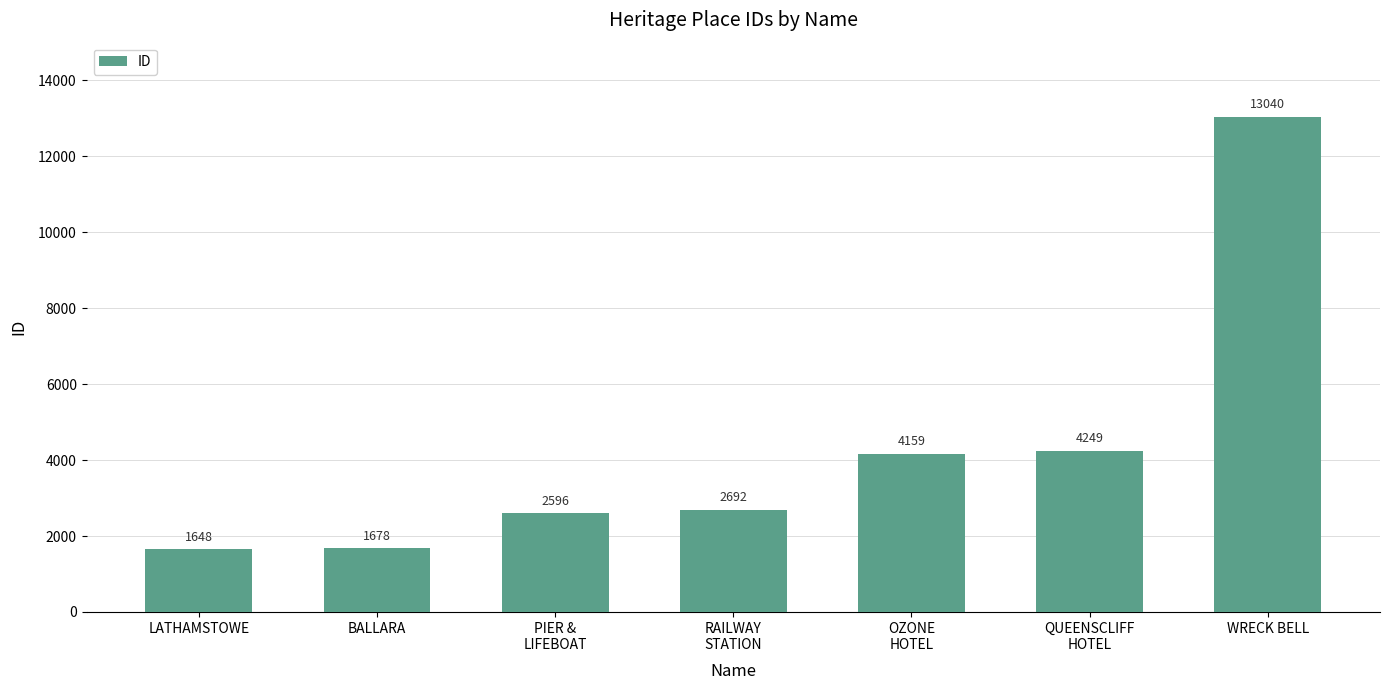

What is the label of the 4th bar from the left?

RAILWAY
STATION